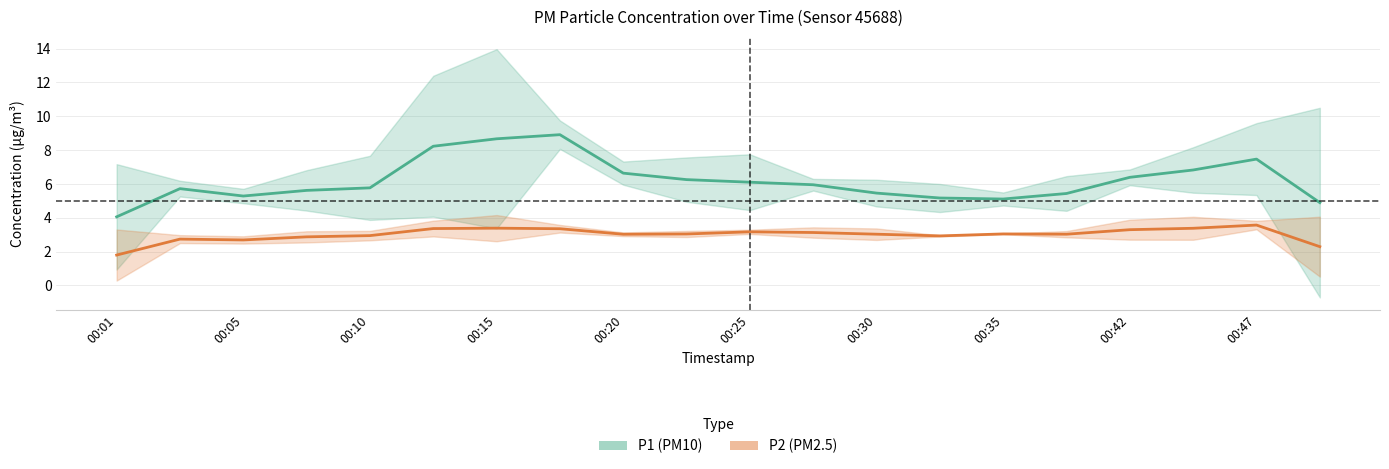

True or false: P2 (PM2.5) has more than 2 interior local peaks.

True